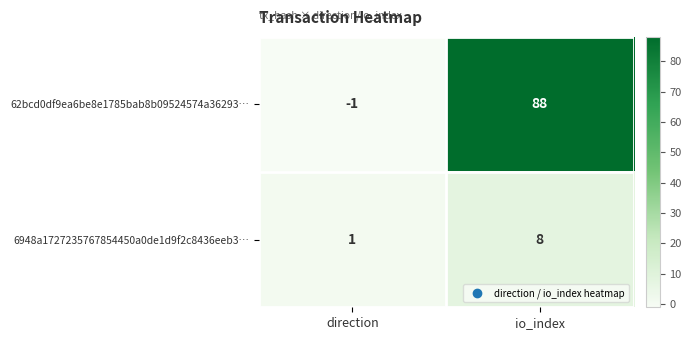

Which label corresponds to the smallest value in the chart?

direction